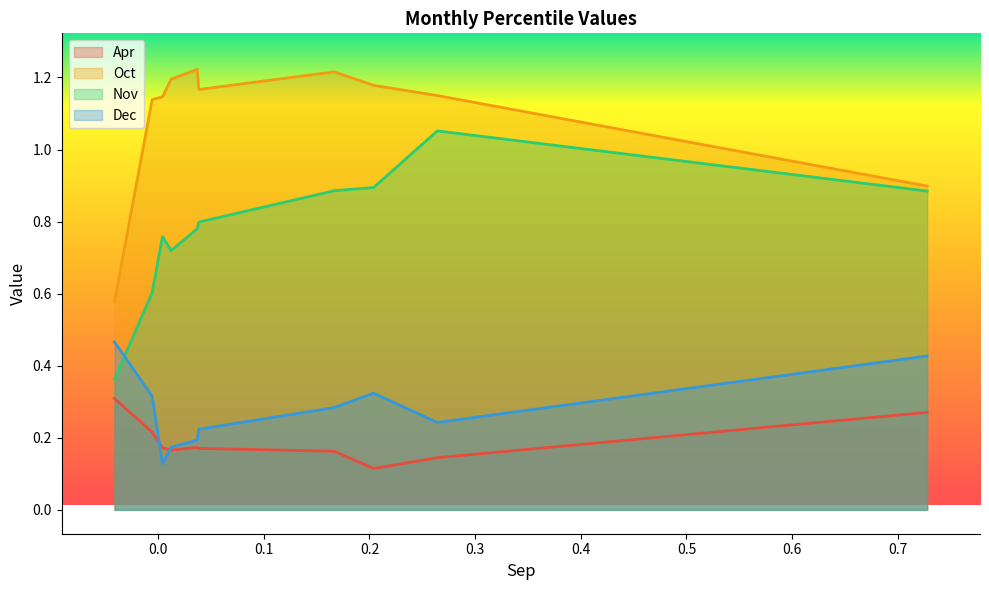

What is the average value of the Dec series?

0.3